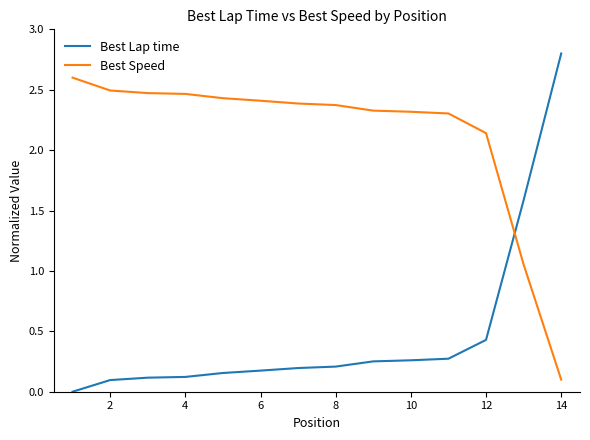

Which series ends up on top after the final intersection of Best Lap time and Best Speed?

Best Lap time